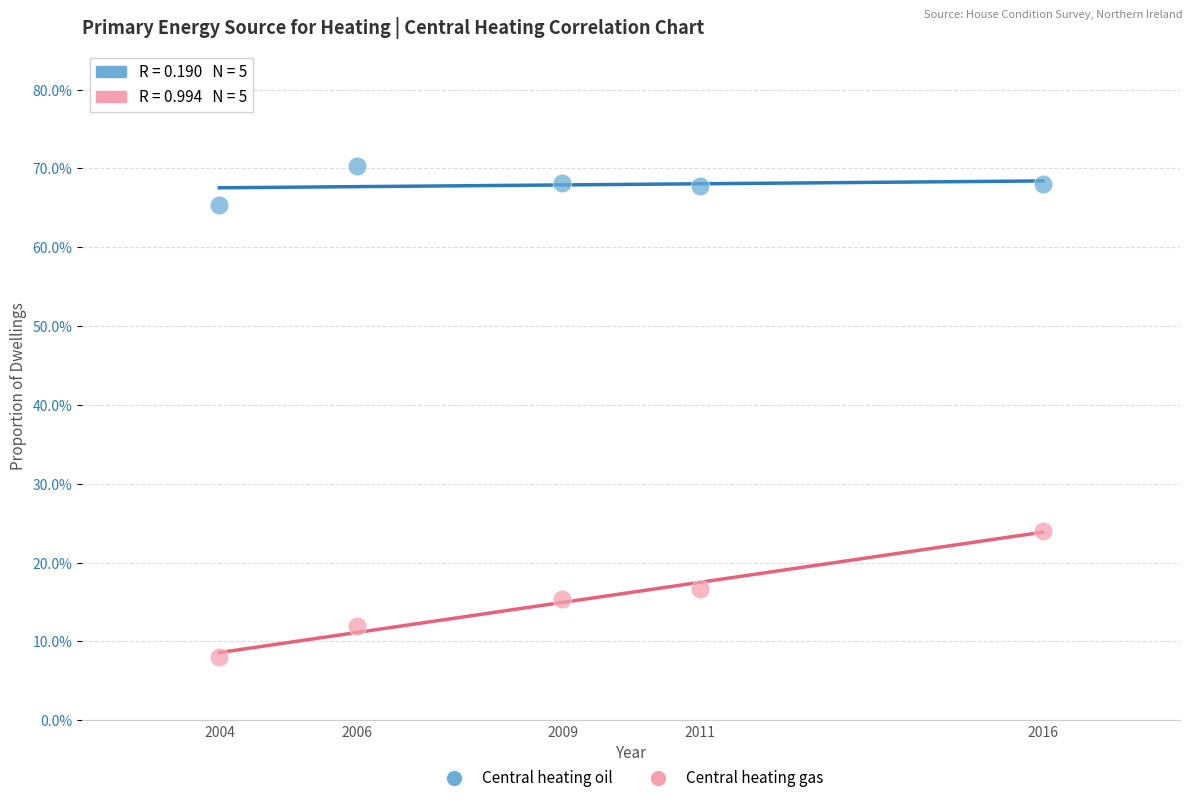

Which series has the widest spread of Y values?

Central heating gas